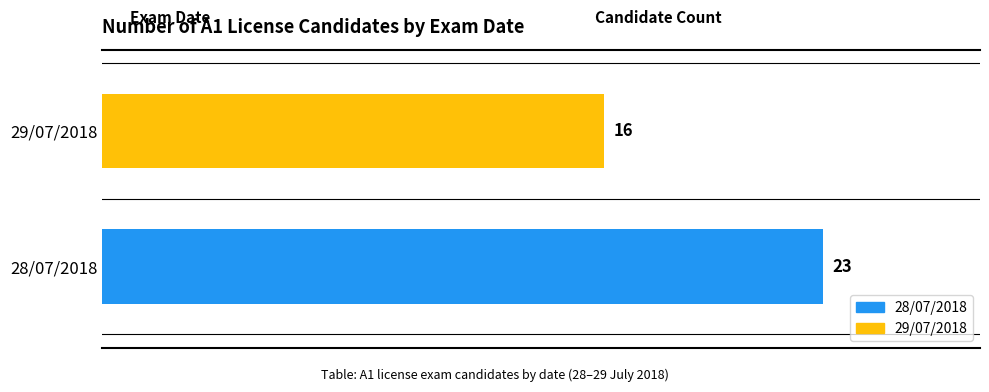

Is it true that the value at 28/07/2018 is 10?

False